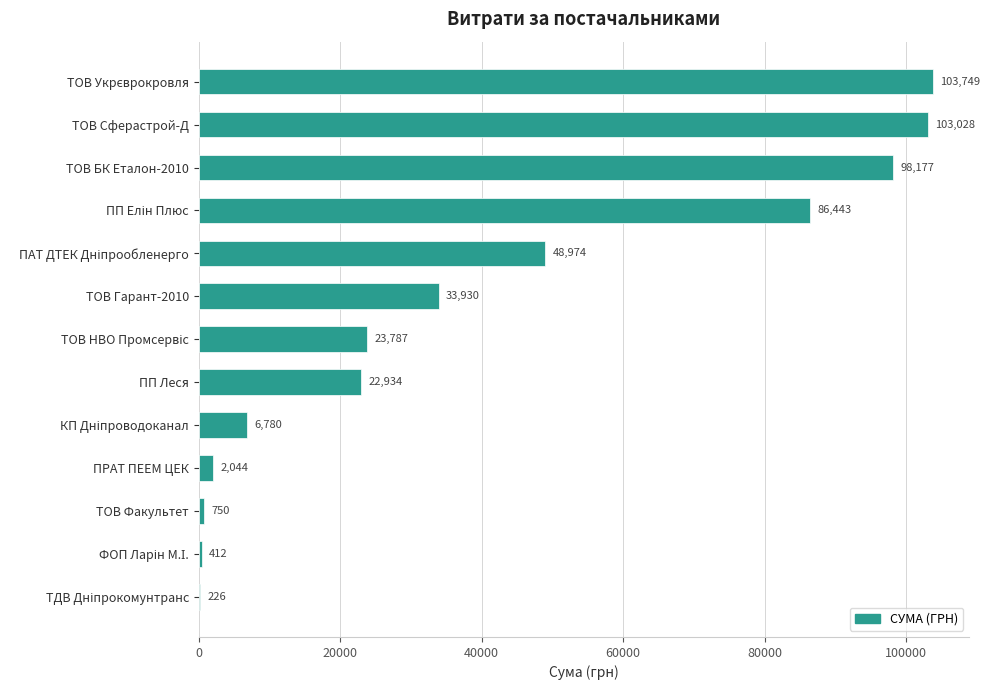

True or false: the data shows 22934.3 at ПП Леся.

True